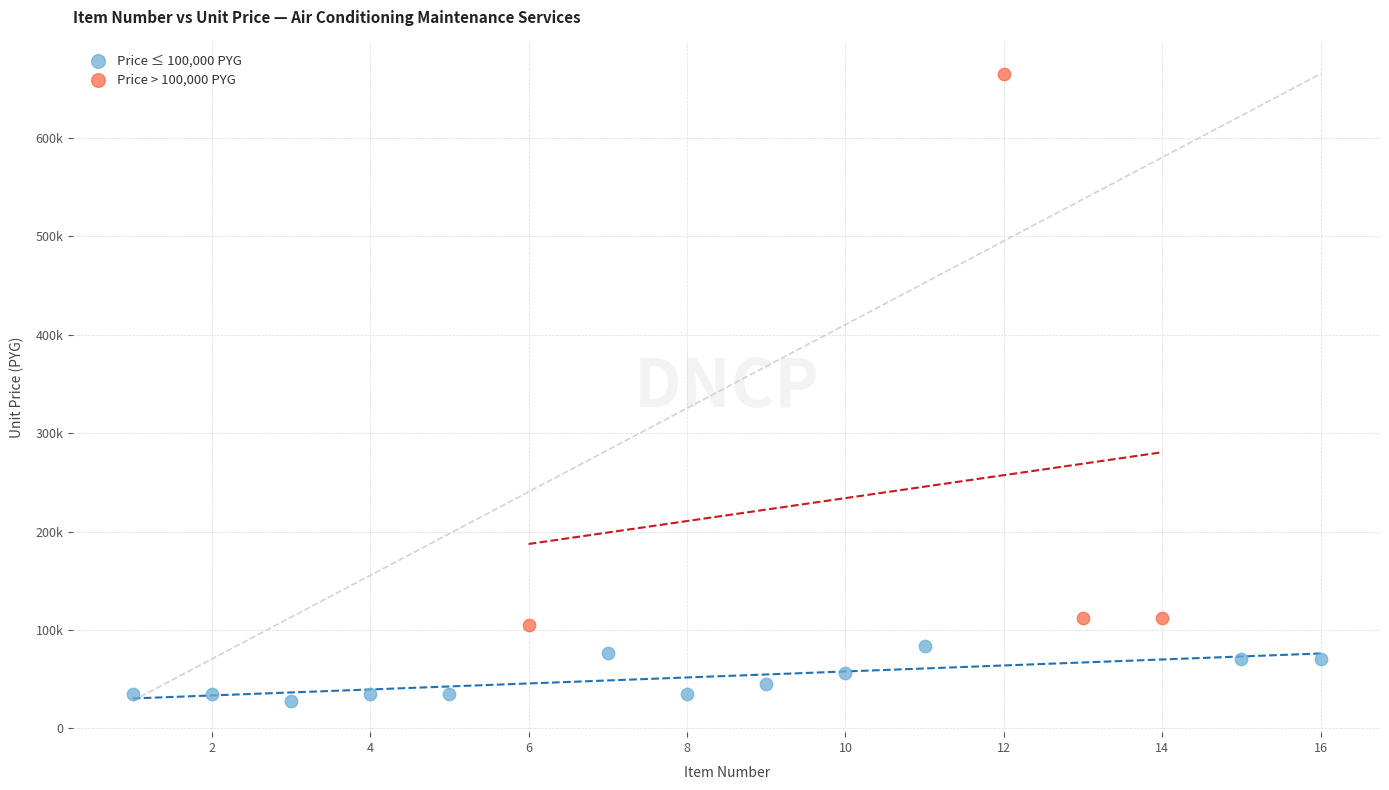

Which series contains the lowest Y value?

Price ≤ 100,000 PYG